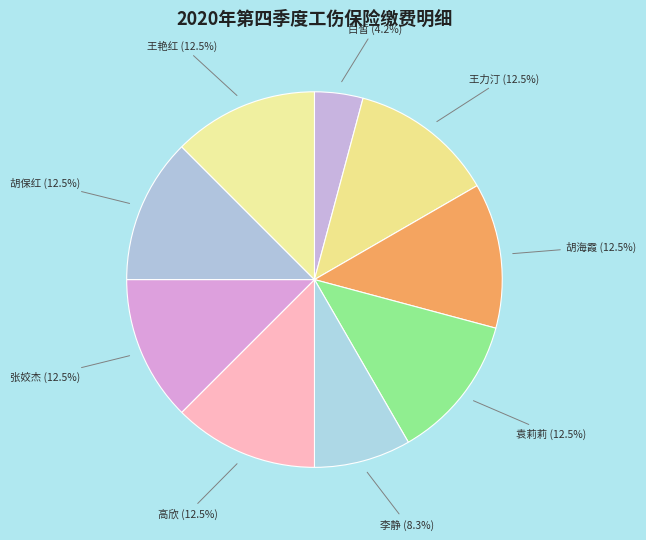

How many segments does this pie chart have?

9